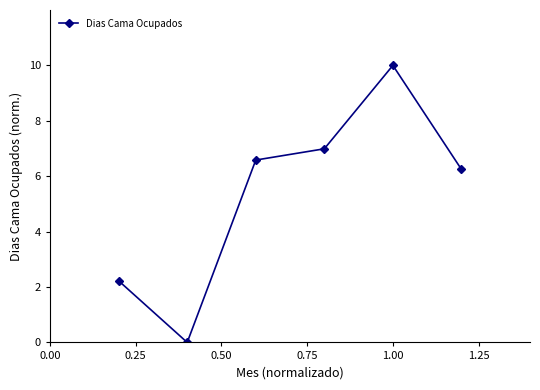

Reading left to right, list all the values displayed in this chart.

2.2	0.0	6.6	7.0	10.0	6.2